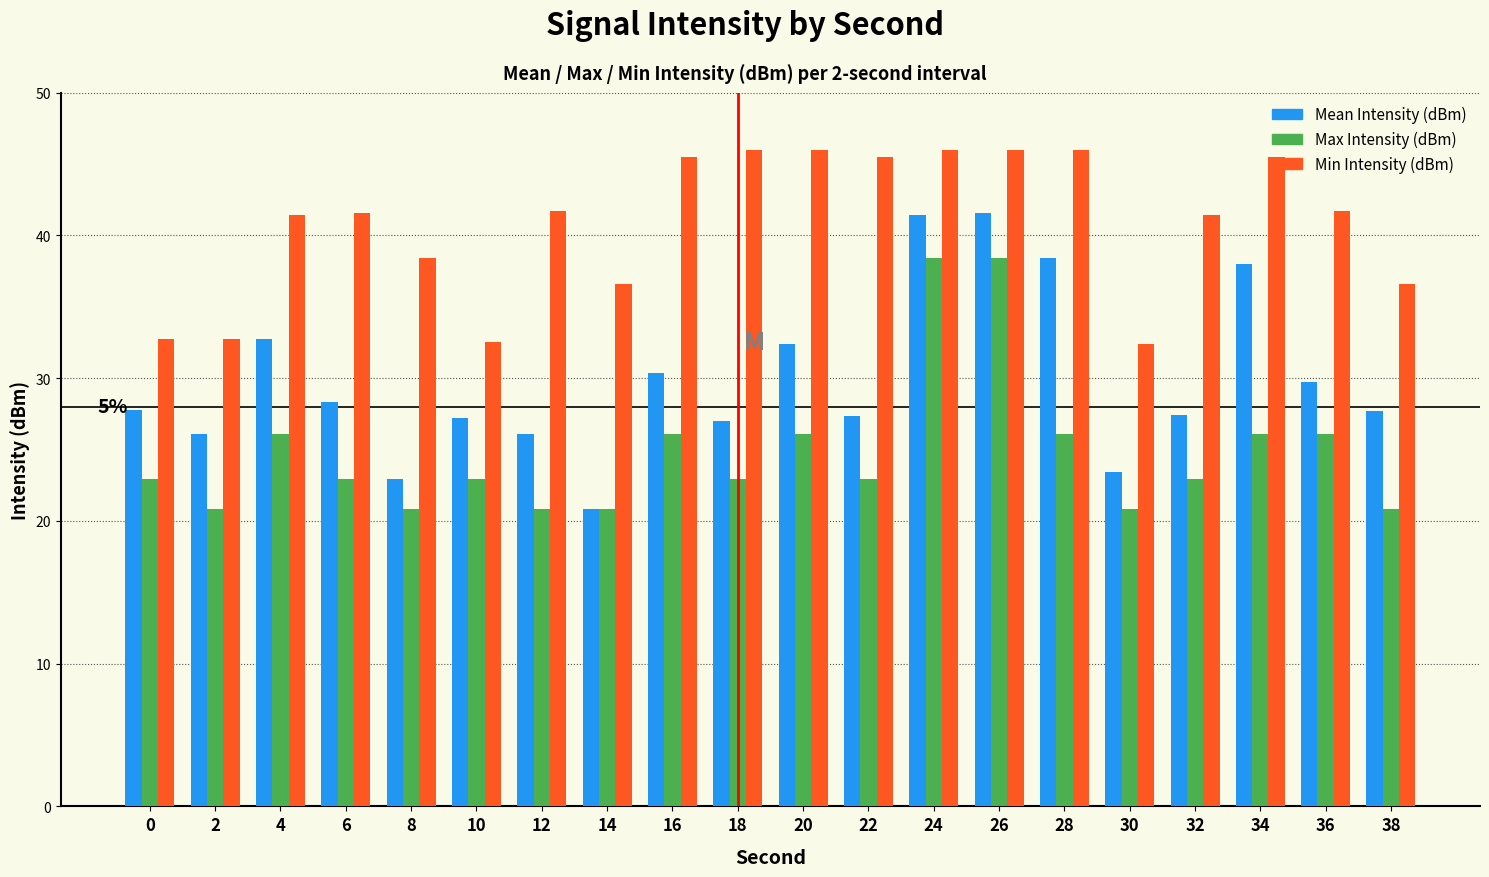

What is the total value across all series at 6?

92.8